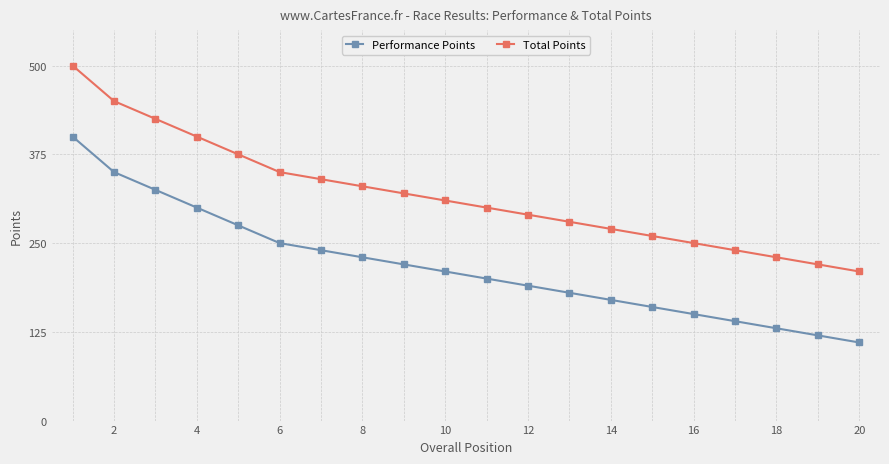

Rank the series by their maximum value, from lowest to highest.

Performance Points, Total Points